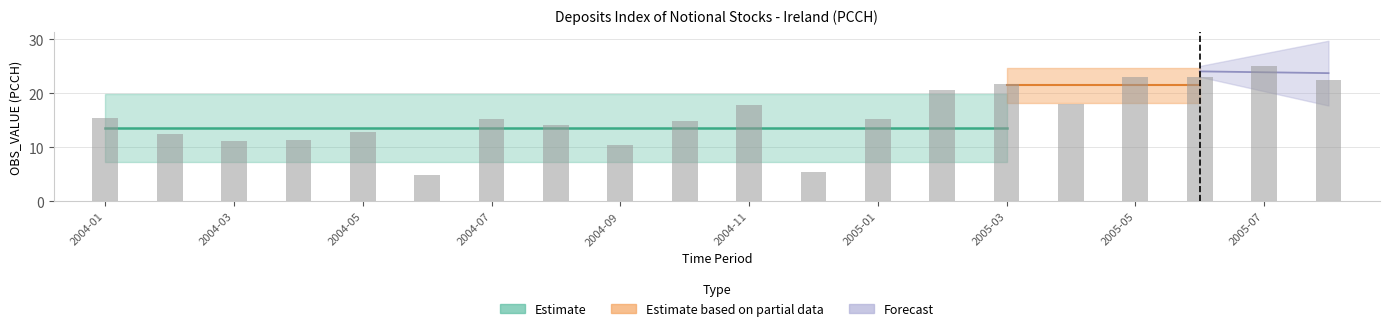

Rank the categories by value from lowest to highest.

2004-06, 2004-12, 2004-09, 2004-03, 2004-04, 2004-02, 2004-05, 2004-08, 2004-10, 2004-07, 2005-01, 2004-01, 2004-11, 2005-04, 2005-02, 2005-03, 2005-08, 2005-06, 2005-05, 2005-07